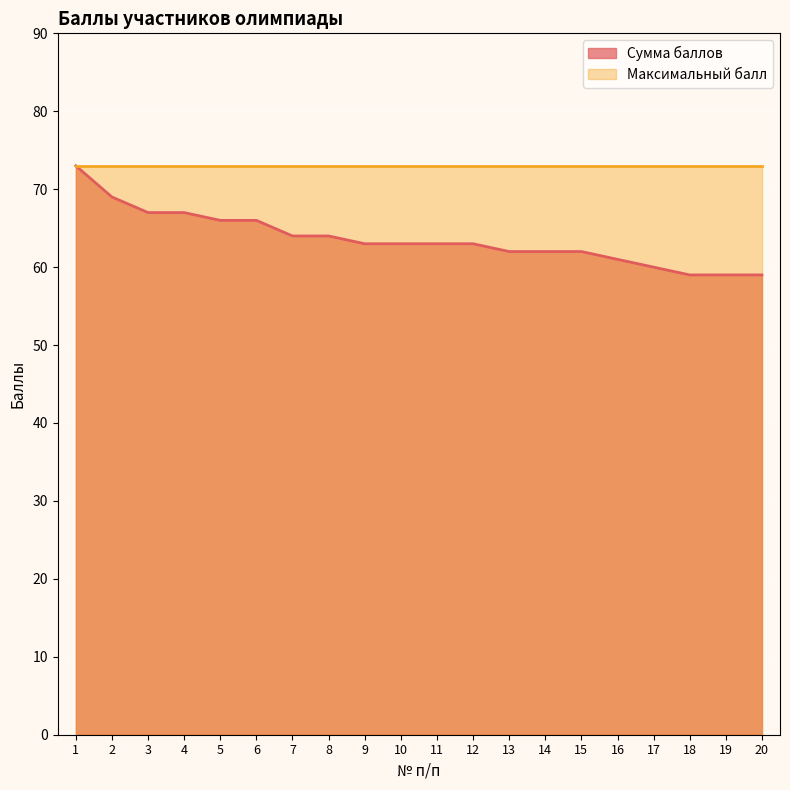

What is the sum of all values?

1272